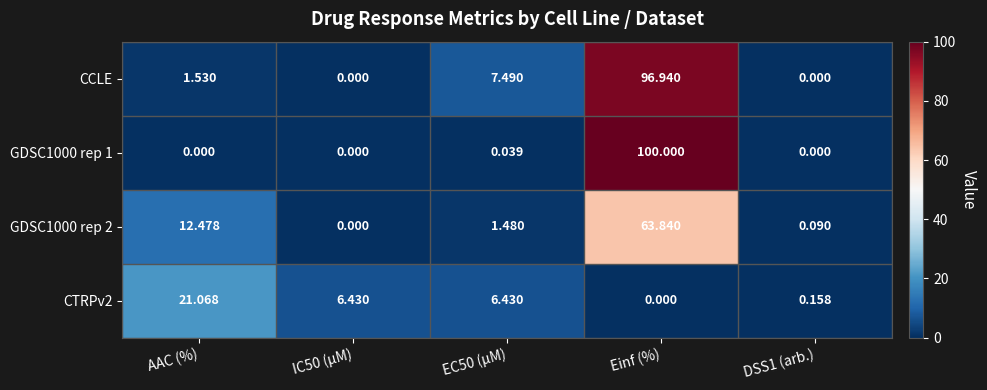

How many data points in GDSC1000 rep 2 are less than 1?

2